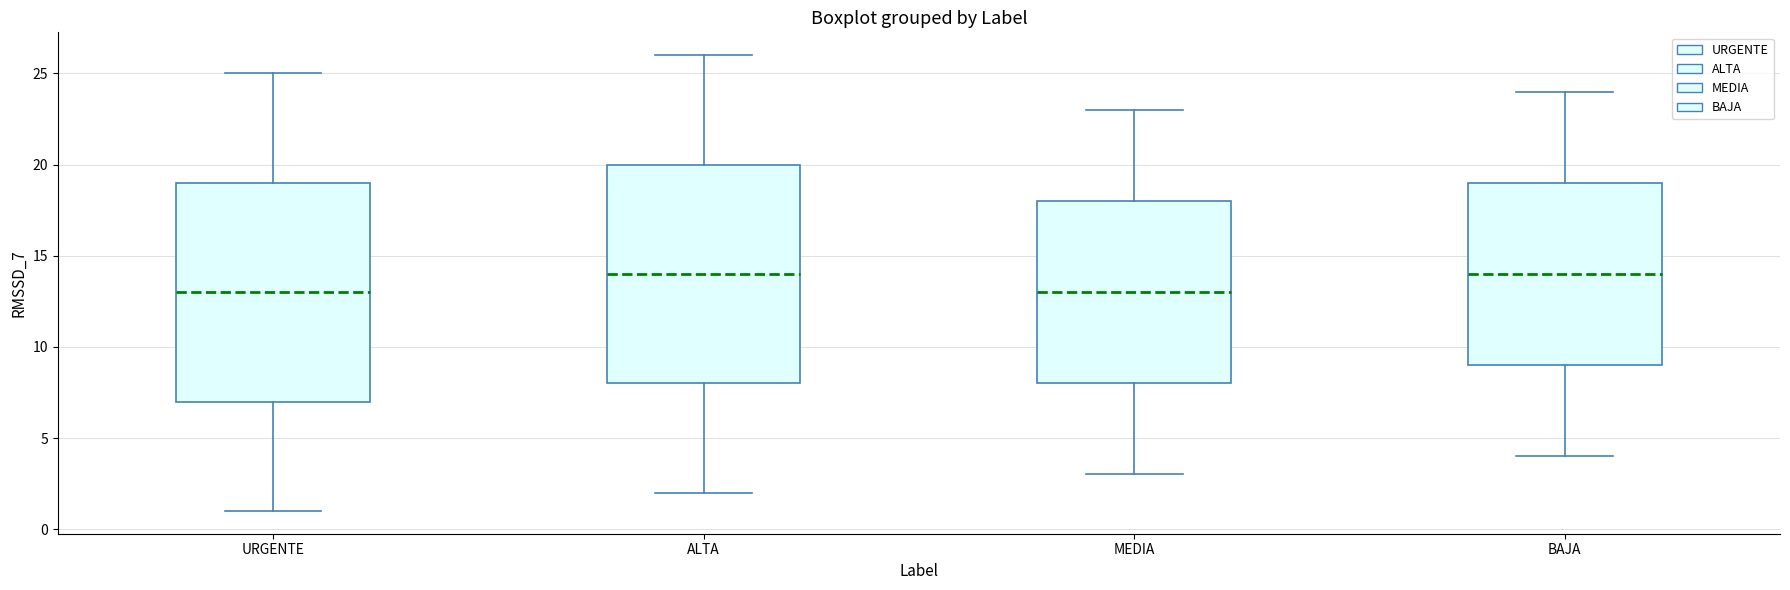

Reading left to right, read every box against the y-axis: the position of its median line, the range the box covers, and the ends of its whiskers. The values are not printed on the chart, so give them approximately, as read against the axis.

URGENTE: median 13, box 7 to 19, whiskers 1 to 25
ALTA: median 14, box 8 to 20, whiskers 2 to 26
MEDIA: median 13, box 8 to 18, whiskers 3 to 23
BAJA: median 14, box 9 to 19, whiskers 4 to 24